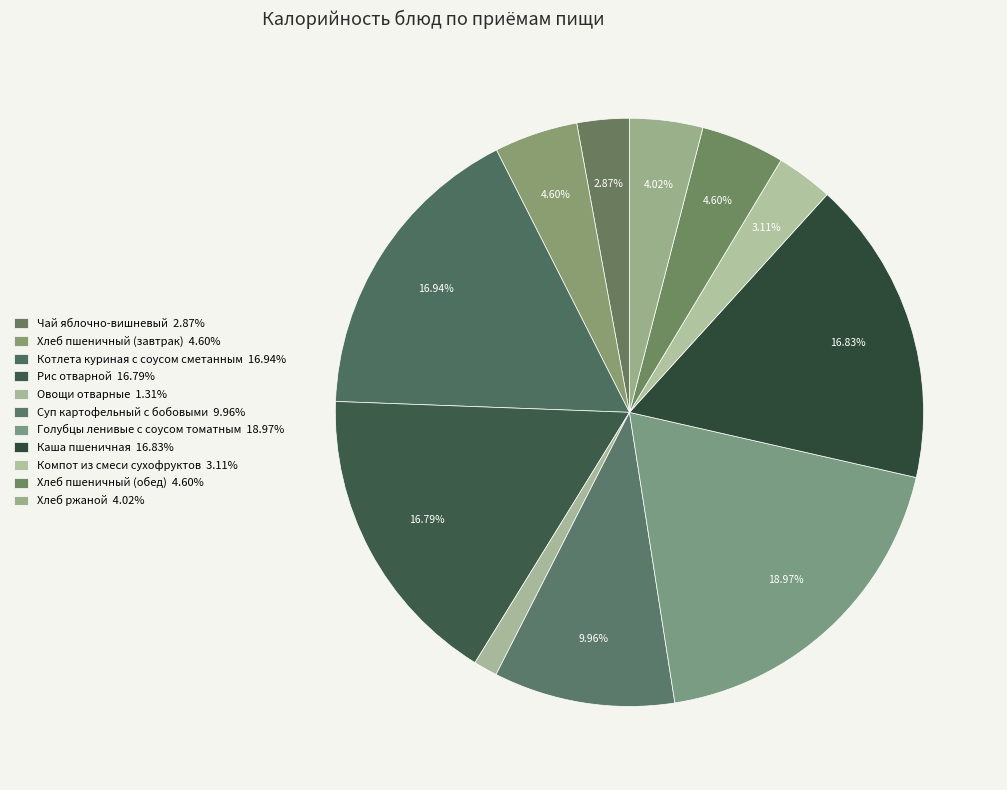

To the nearest percent, what is the combined percentage of Овощи отварные and Хлеб ржаной?

5%